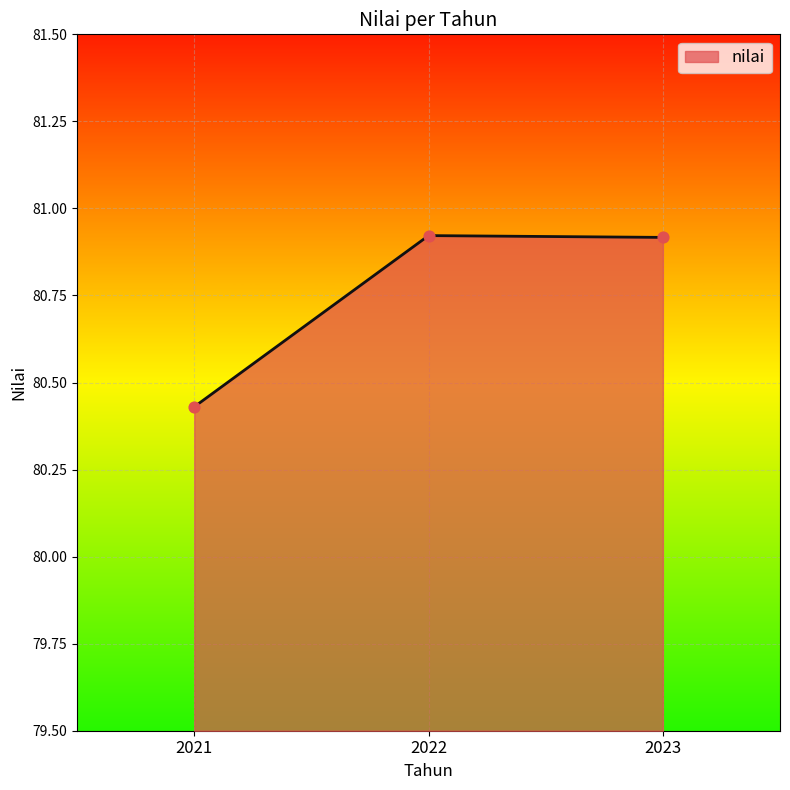

What is the ratio of the value at 2022 to the value at 2023?

1.0